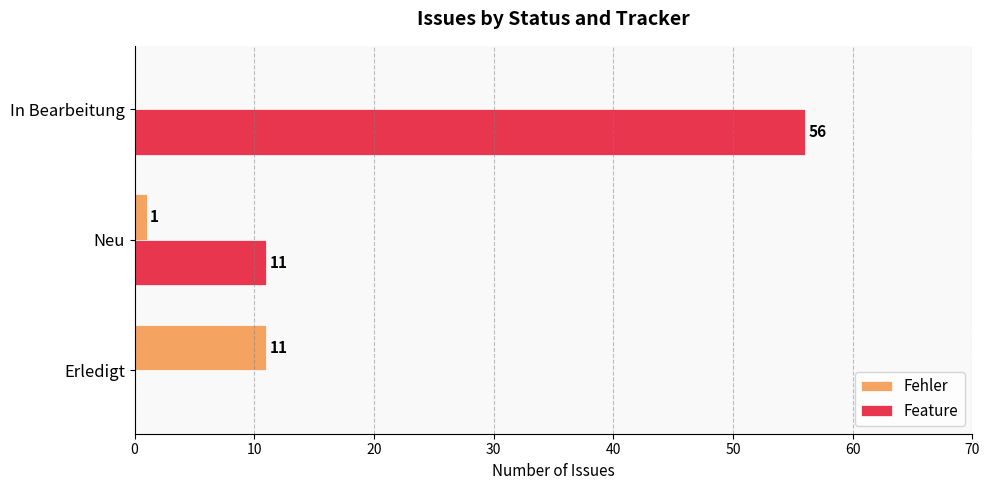

The value of Fehler at Erledigt is 11. True or false?

True